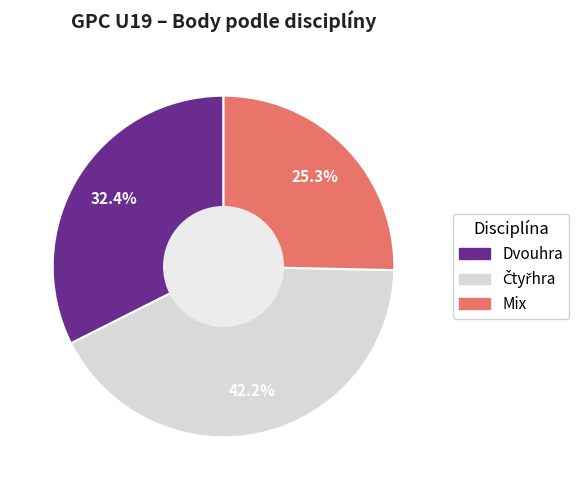

Is there a majority slice in this chart?

No